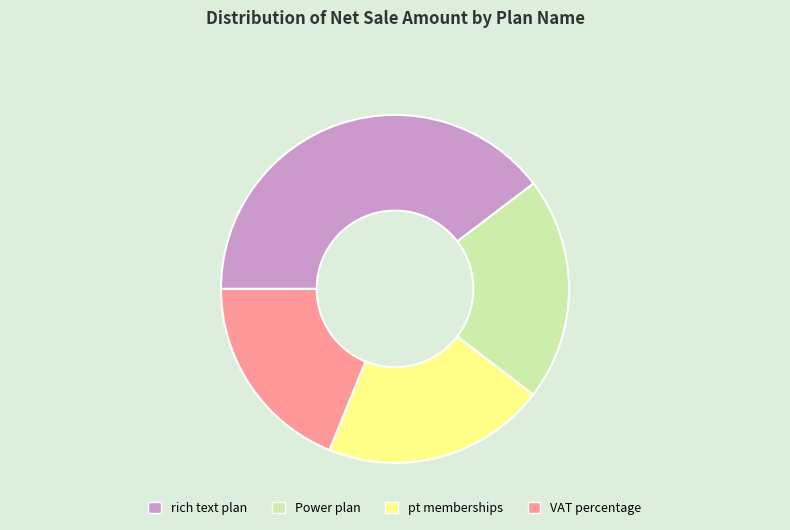

True or false: rich text plan accounts for 40% of the total.

True